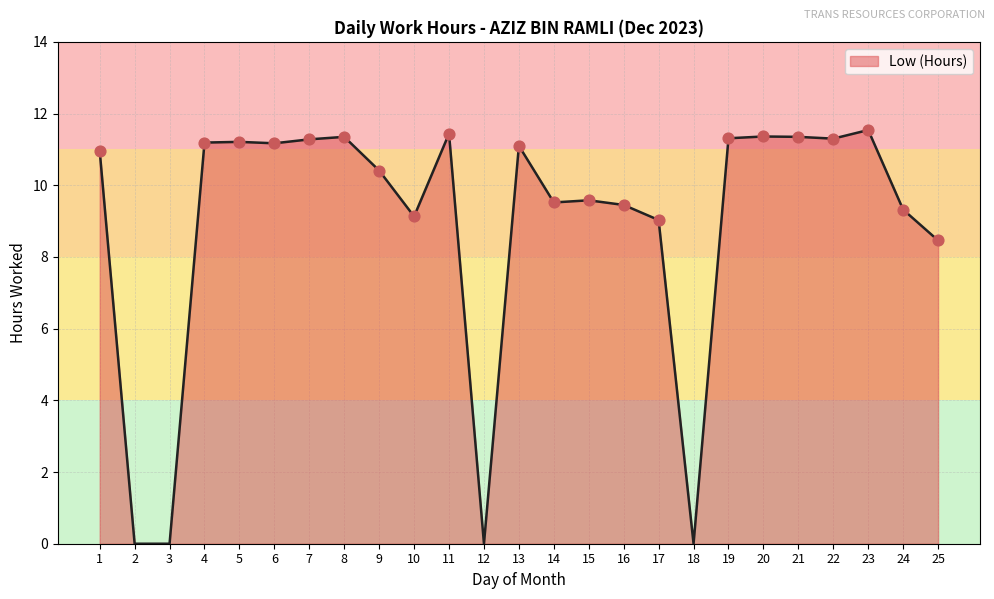

Between 9 and 22, which is larger?

22